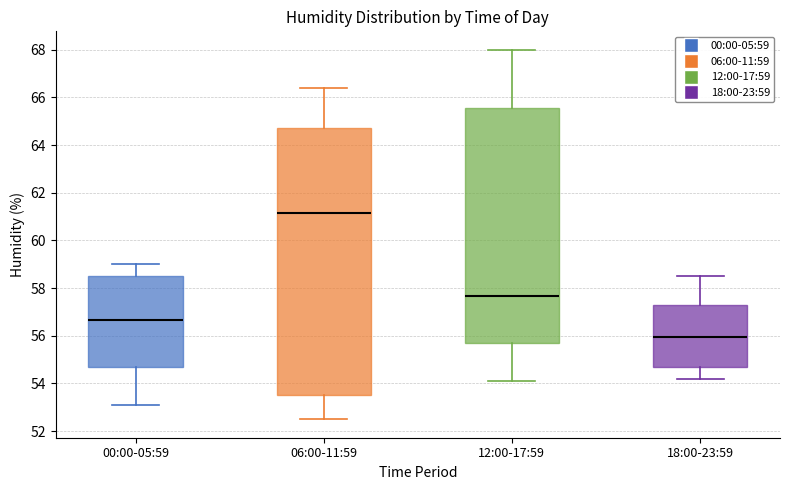

Where does the upper whisker of the box for 18:00-23:59 end on the y-axis? The values are not printed on the chart, so give them approximately, as read against the axis.

58.6